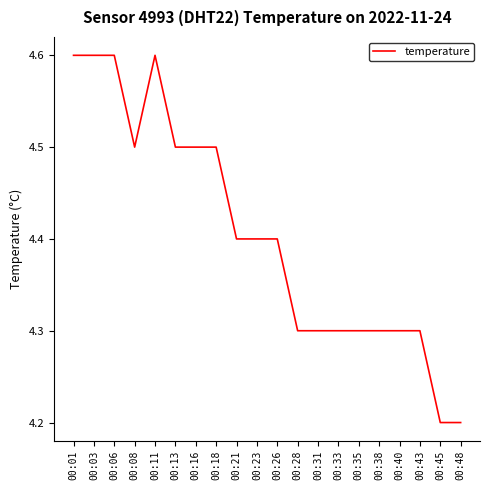

True or false: the data shows 4.5 at 00:08.

True